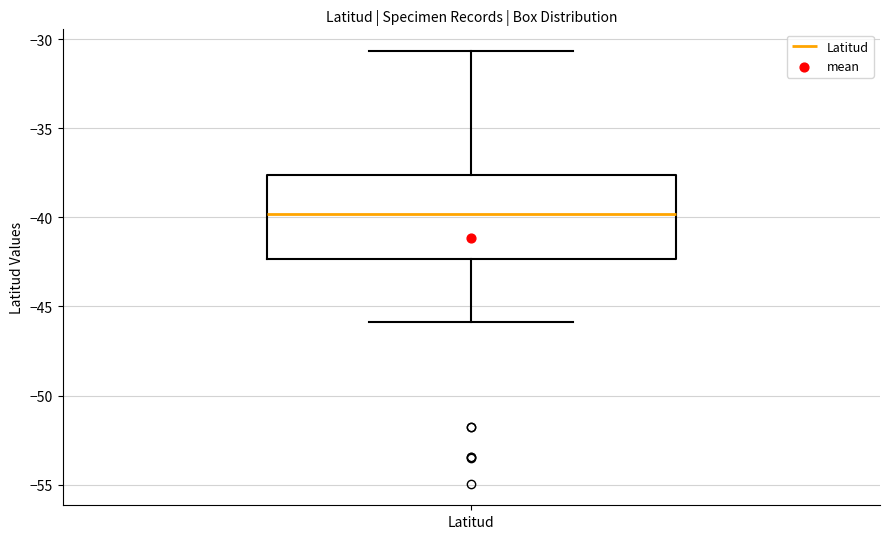

Transcribe this box plot: give where the median line is, the range the box spans, and where the two whiskers end, as read against the y-axis. The values are not printed on the chart, so give them approximately, as read against the axis.

median -40.0, box -42.5 to -37.5, whiskers -46.0 to -30.5